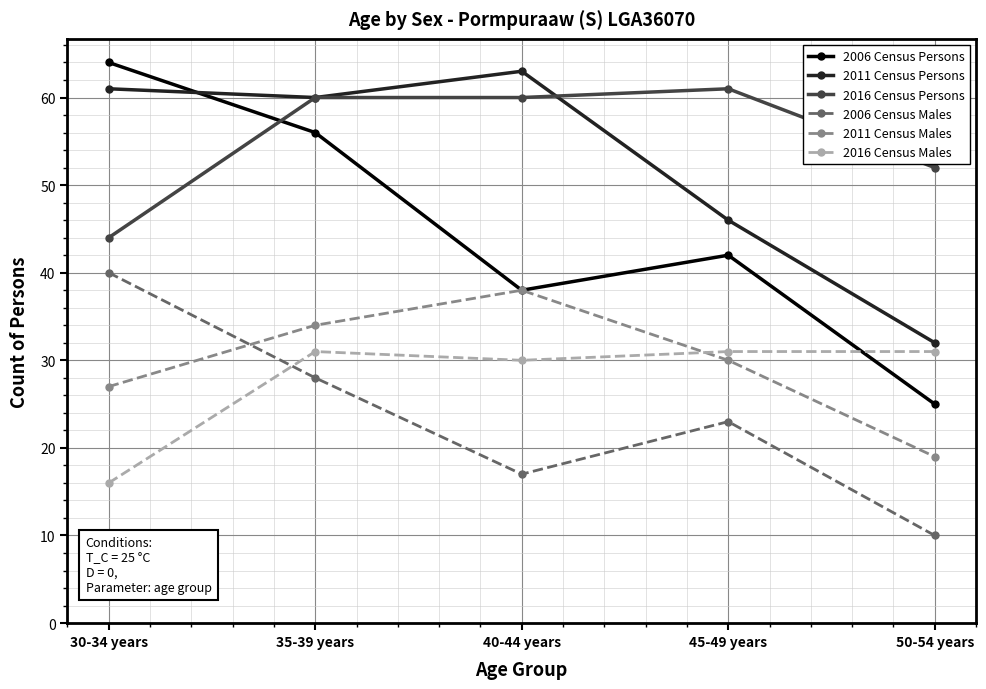

What is the approximate value of 2011 Census Persons at 35-39 years?

60